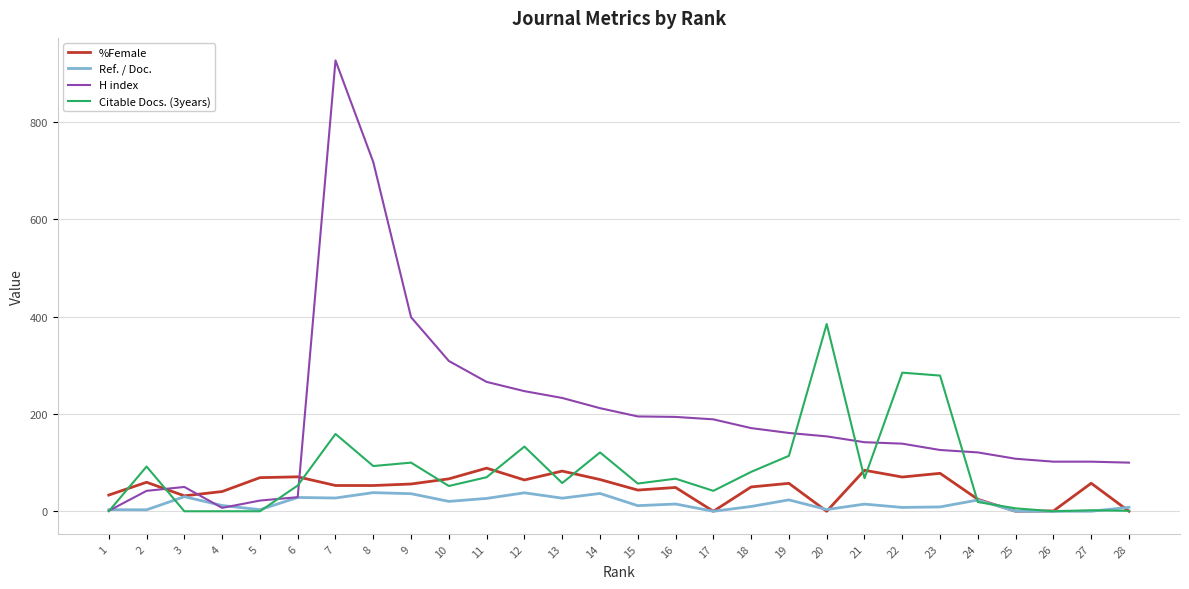

True or false: H index has more than 1 points higher than both neighbors.

True